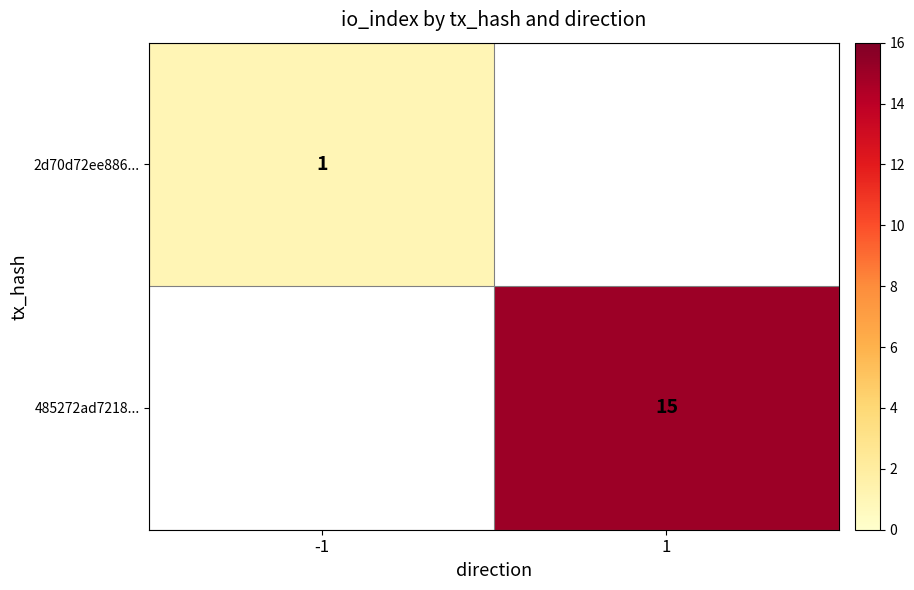

Count the number of data series in this chart.

2